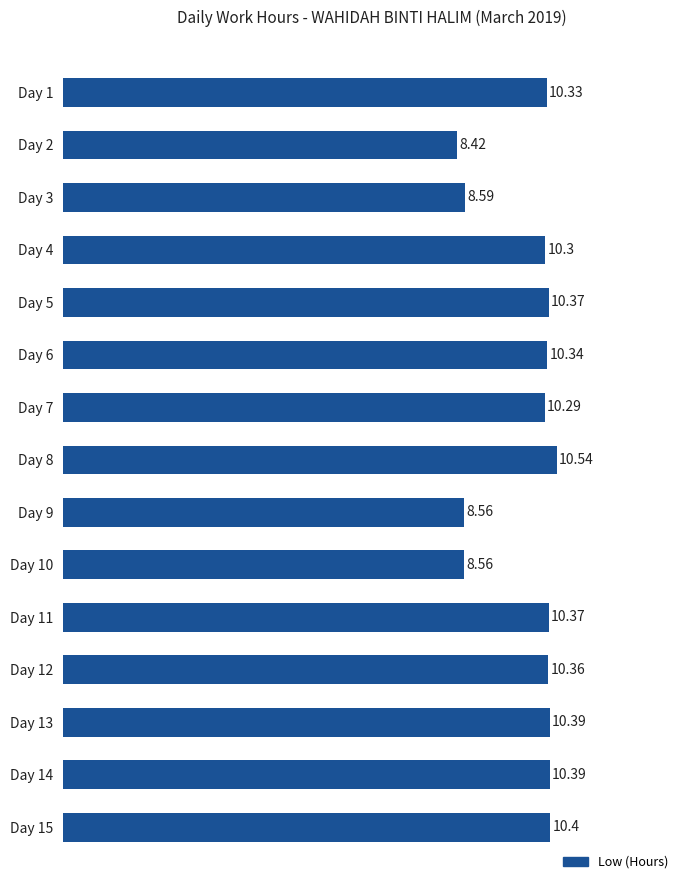

How many data points are less than 10?

4